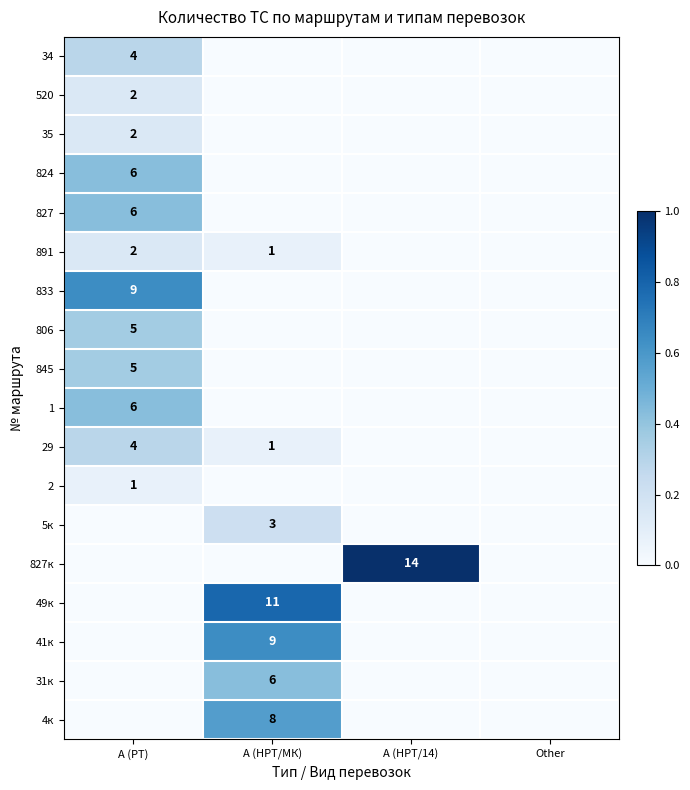

The value of 4к at А (НРТ/МК) is 8. True or false?

True